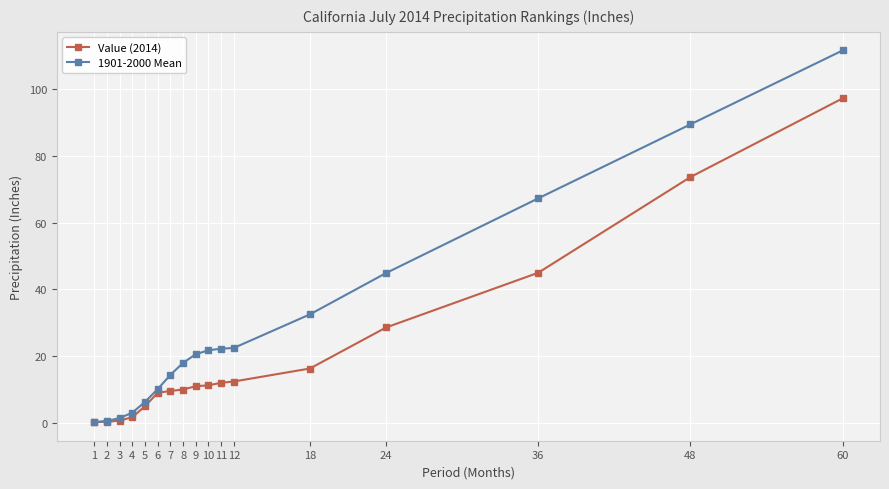

What is the sum of all 1901-2000 Mean values?

486.7